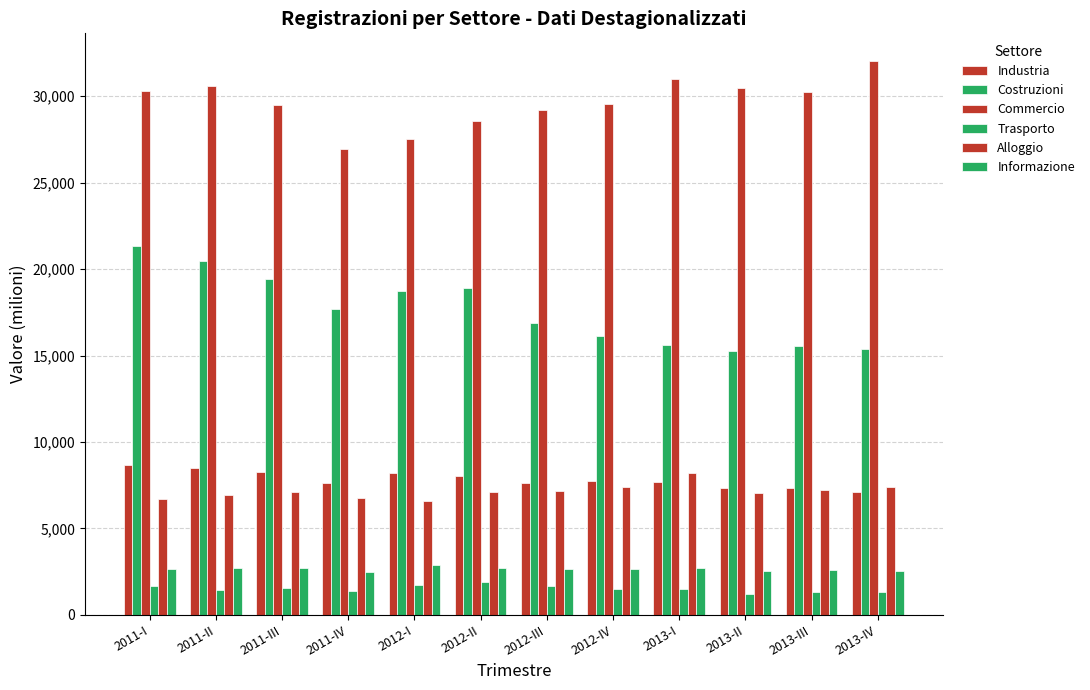

What is the total value across all series at 2011-III?

68512.7